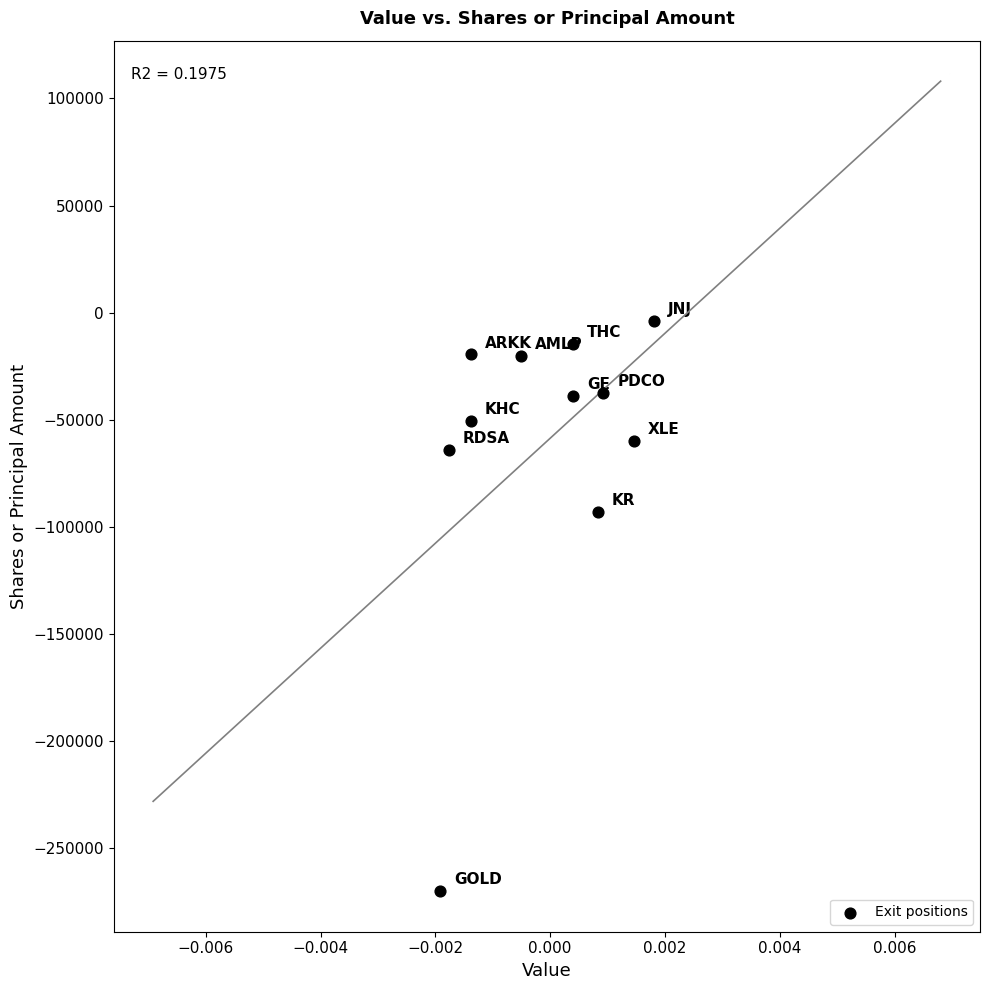

What Y value in the scatter plot is closest to -136919?

-92911